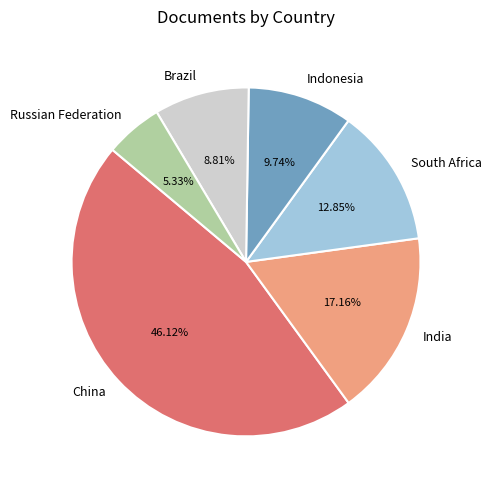

Approximately how many times larger is the value at Russian Federation compared to Brazil?

0.6